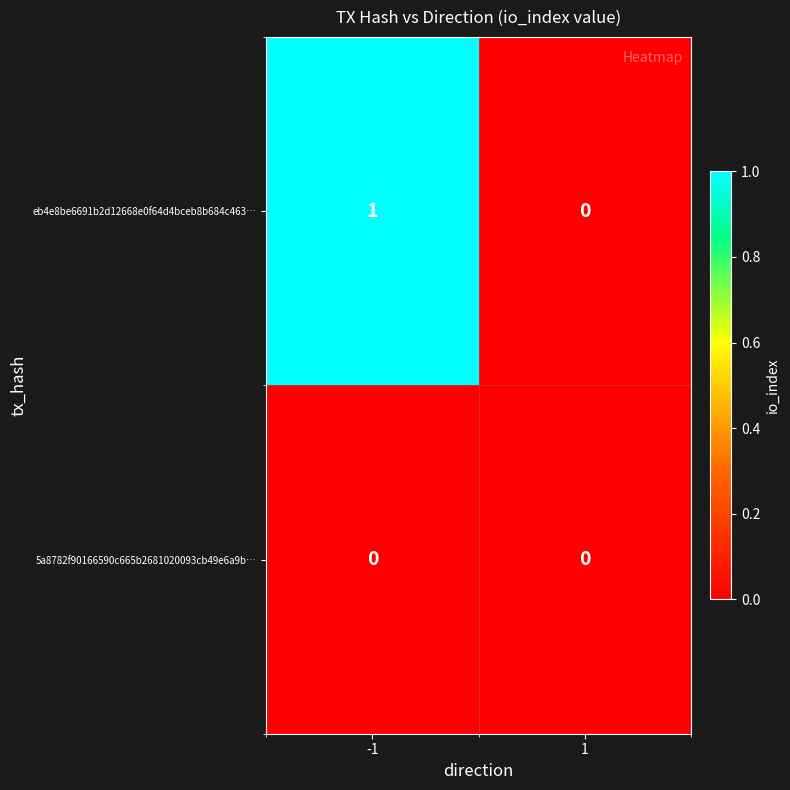

Rank the series by their average value, from highest to lowest.

eb4e8be6691b2d12668e0f64d4bceb8b684c463…, 5a8782f90166590c665b2681020093cb49e6a9b…